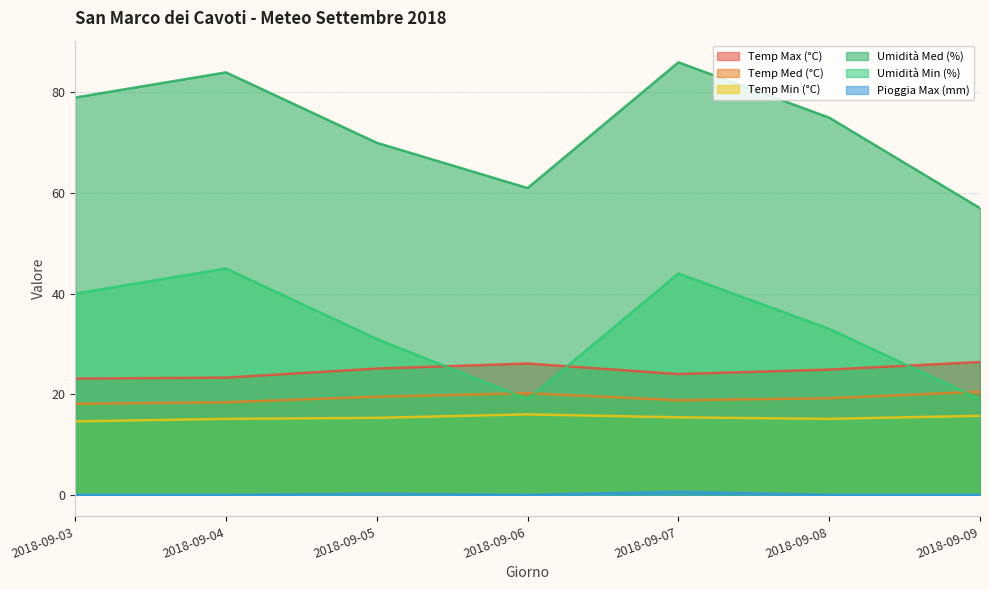

Which label corresponds to the smallest value in the chart?

2018-09-03